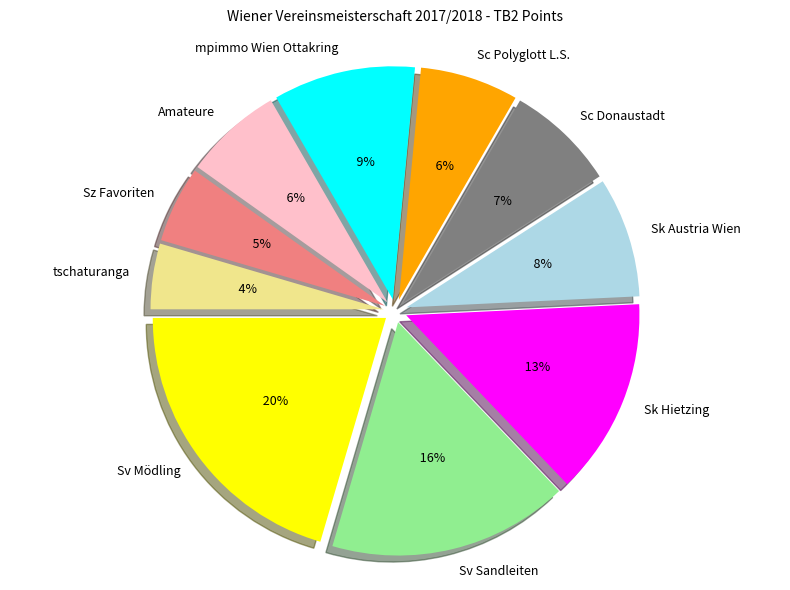

True or false: Sv Sandleiten accounts for 9% of the total.

False